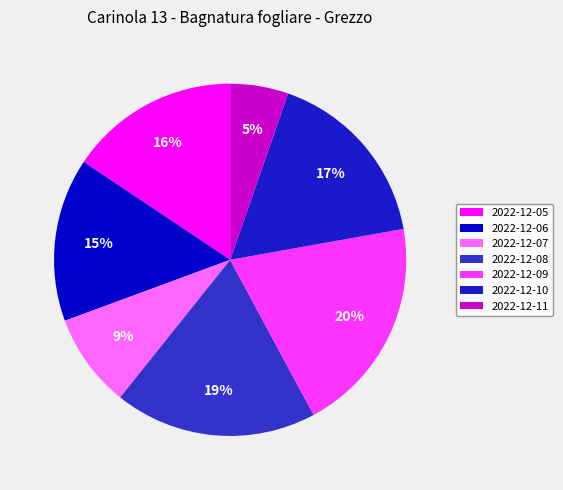

What is the largest slice in the pie chart?

2022-12-09